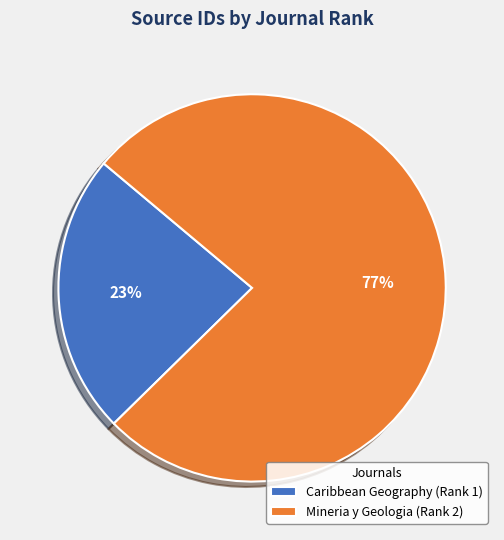

What percentage is the Mineria y Geologia (Rank 2) slice, to the nearest percent?

77%